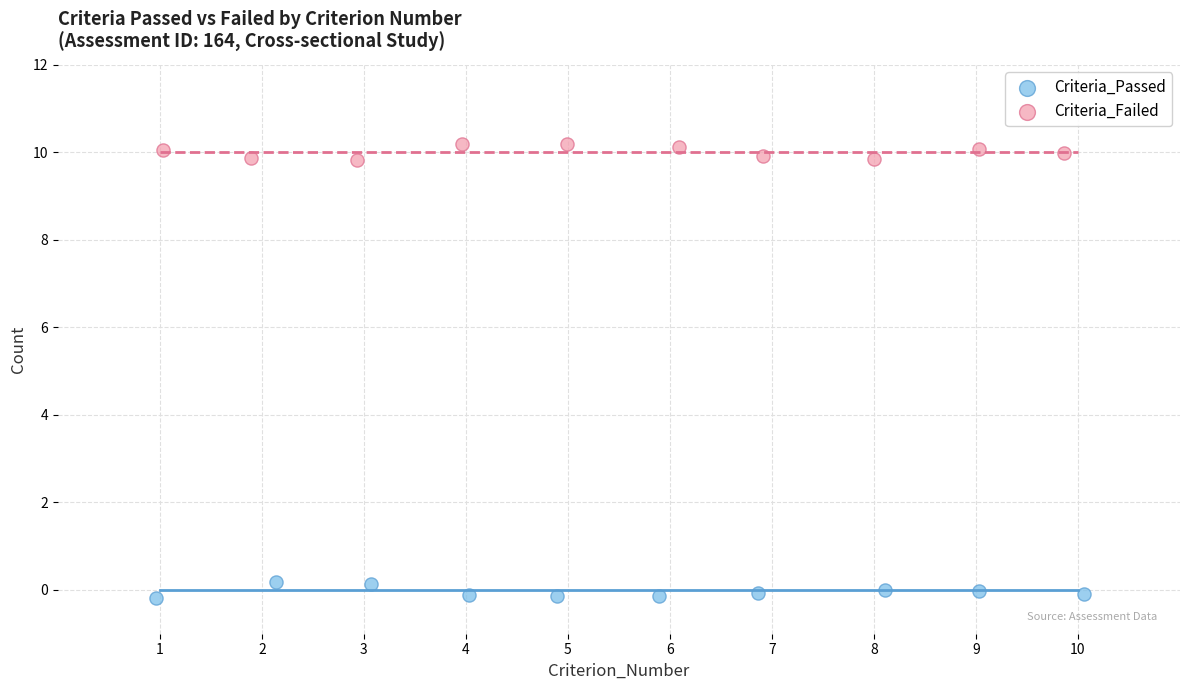

Which series contains the highest Y value?

Criteria_Failed